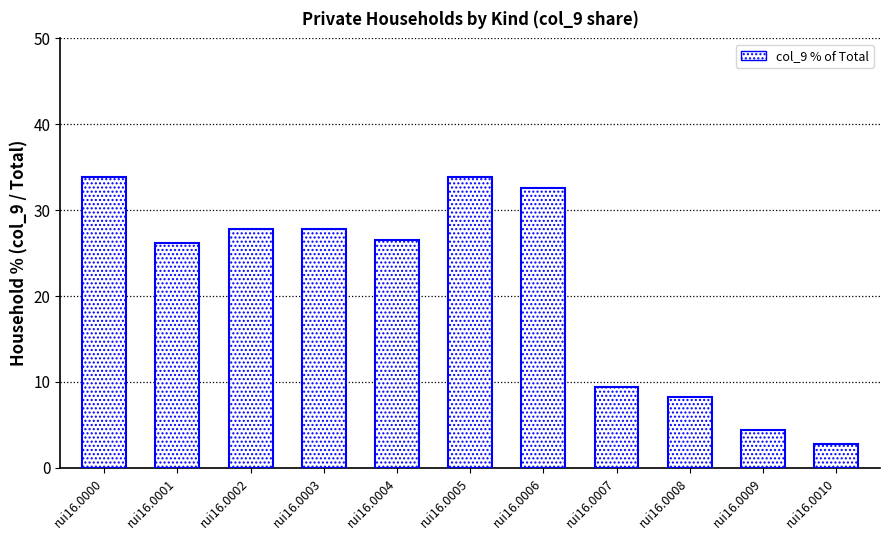

What is the value of the 10th bar from the left?

4.4